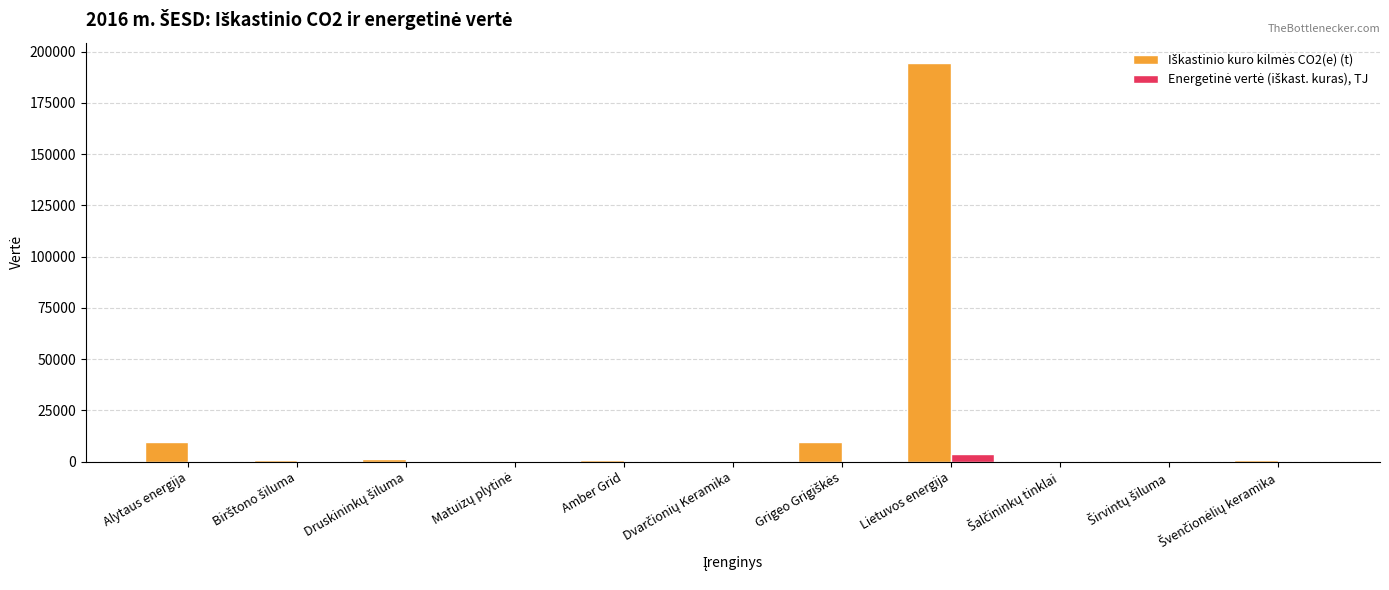

At which category is the sum across all series the highest?

Lietuvos energija